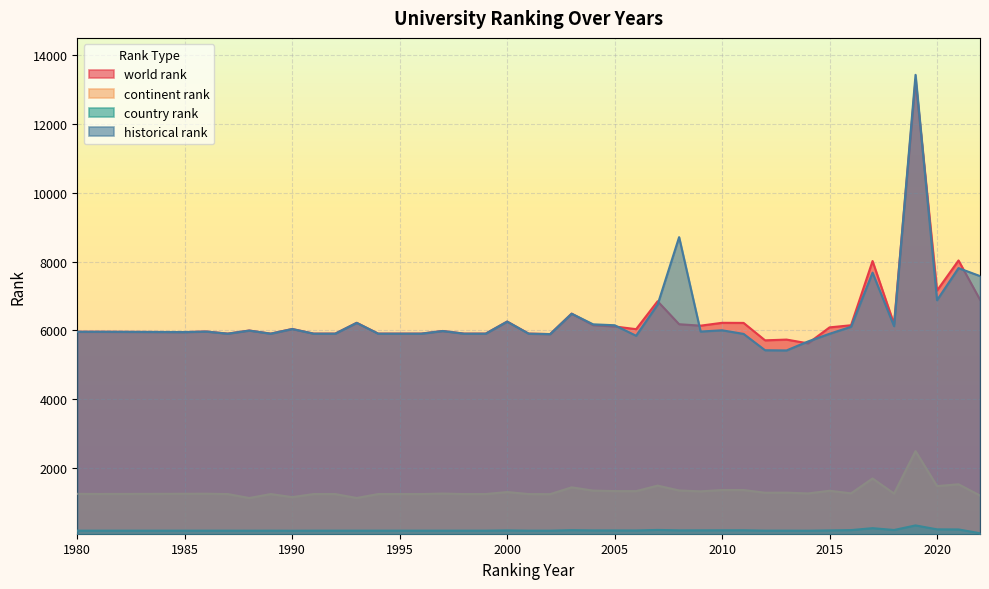

What is the maximum value for country rank?

326.0